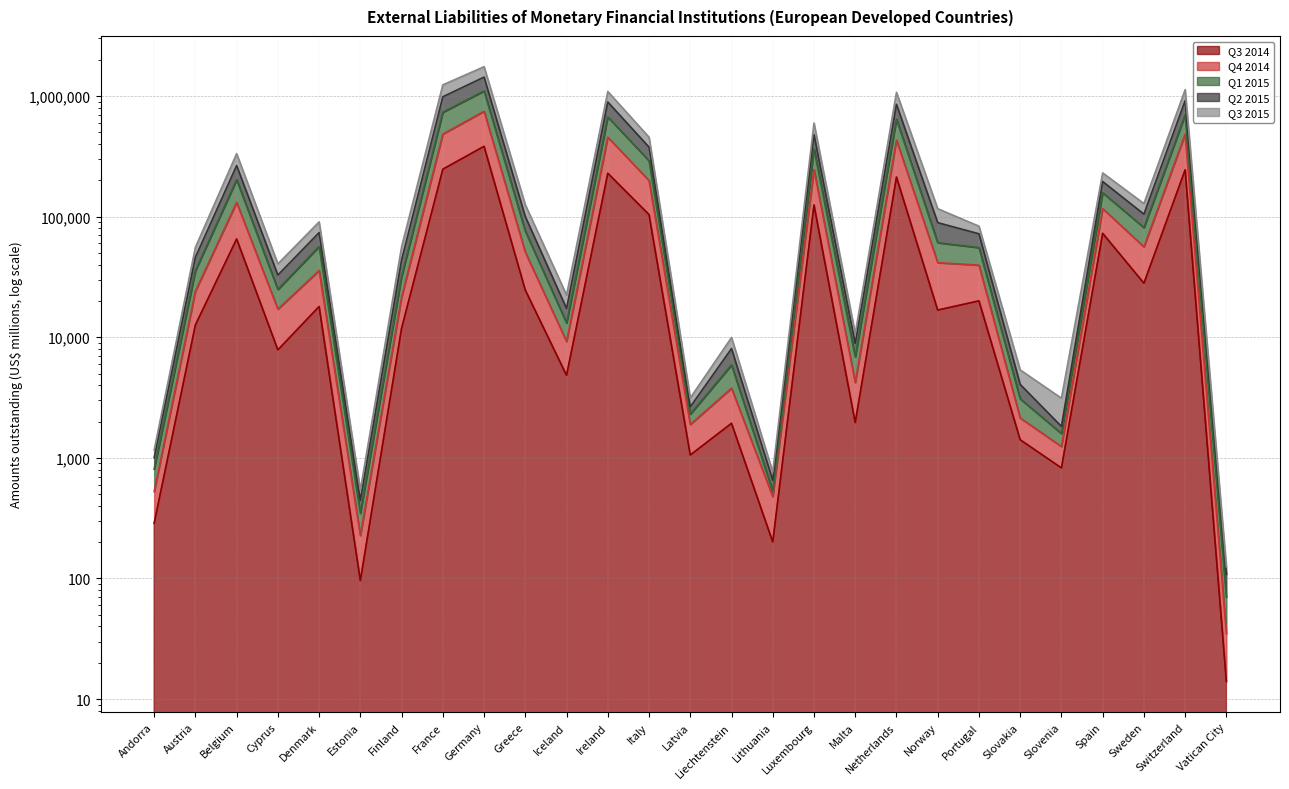

Is it true that Q4 2014 equals 804 at Lithuania?

False